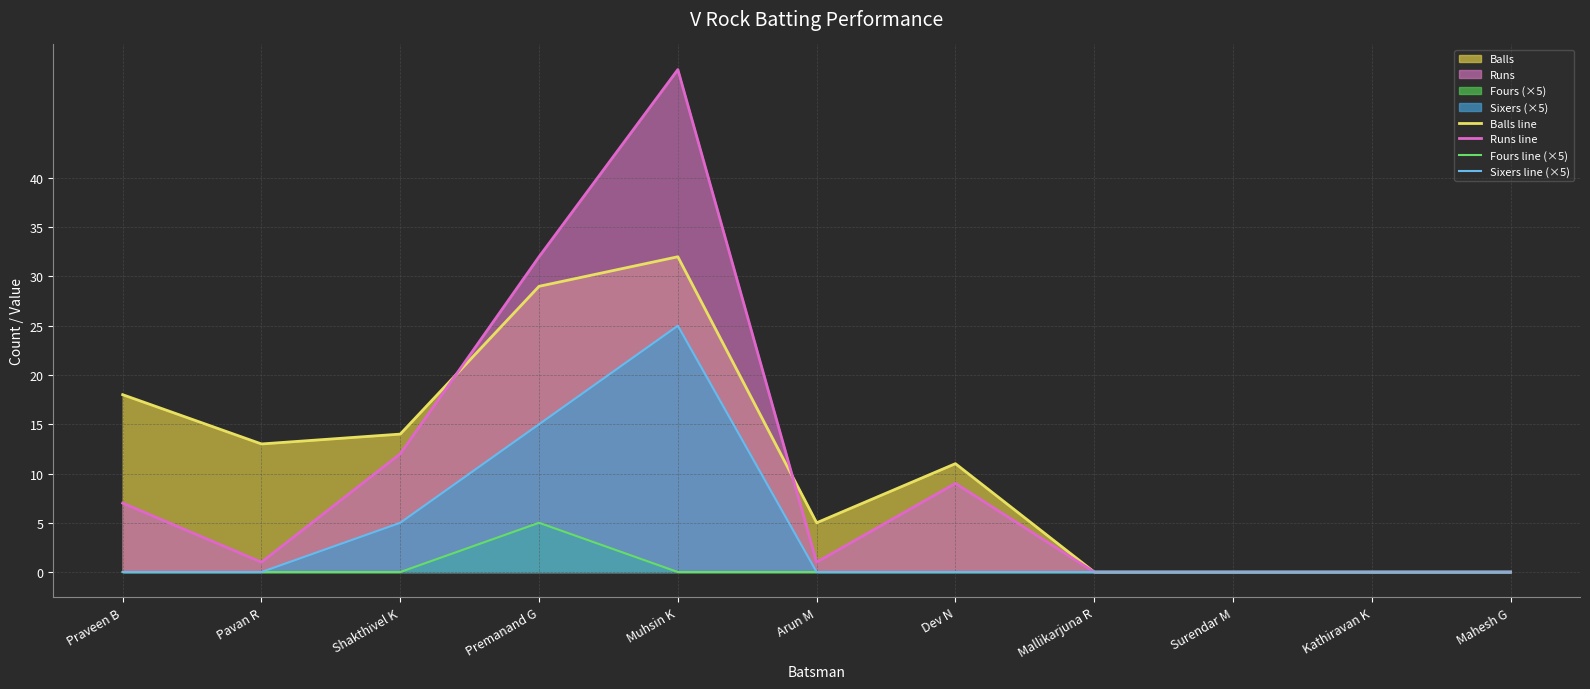

Which series has the largest total across all categories?

Balls line